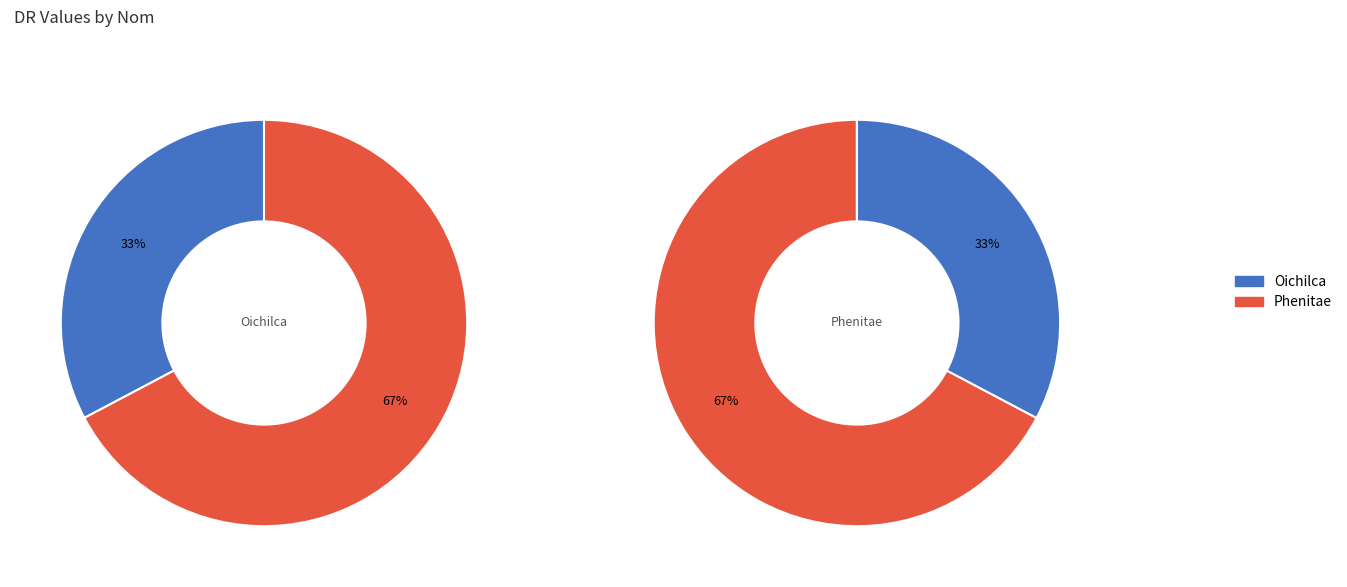

Does Phenitae account for over 50% of the chart?

Yes